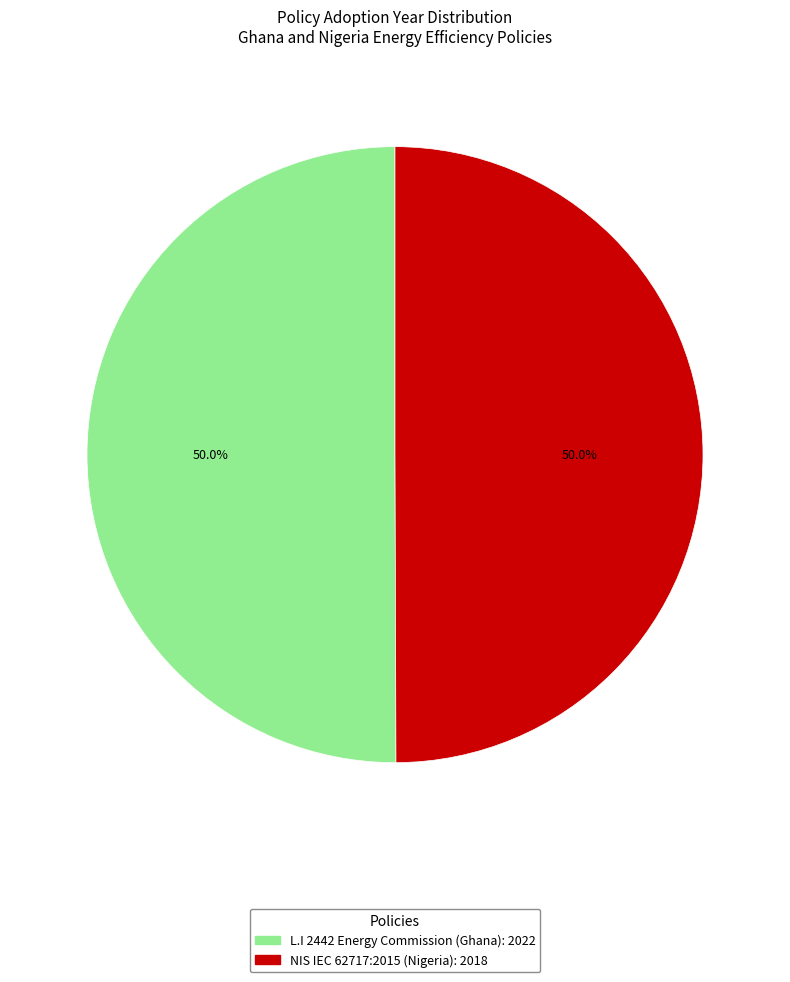

How many segments does this pie chart have?

2